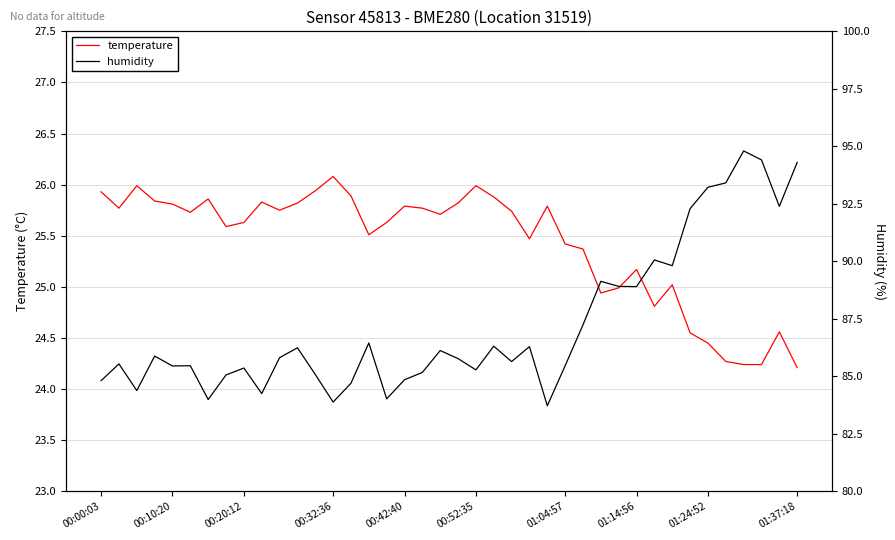

The temperature series shows 26.0 at 00:52:35. True or false?

True